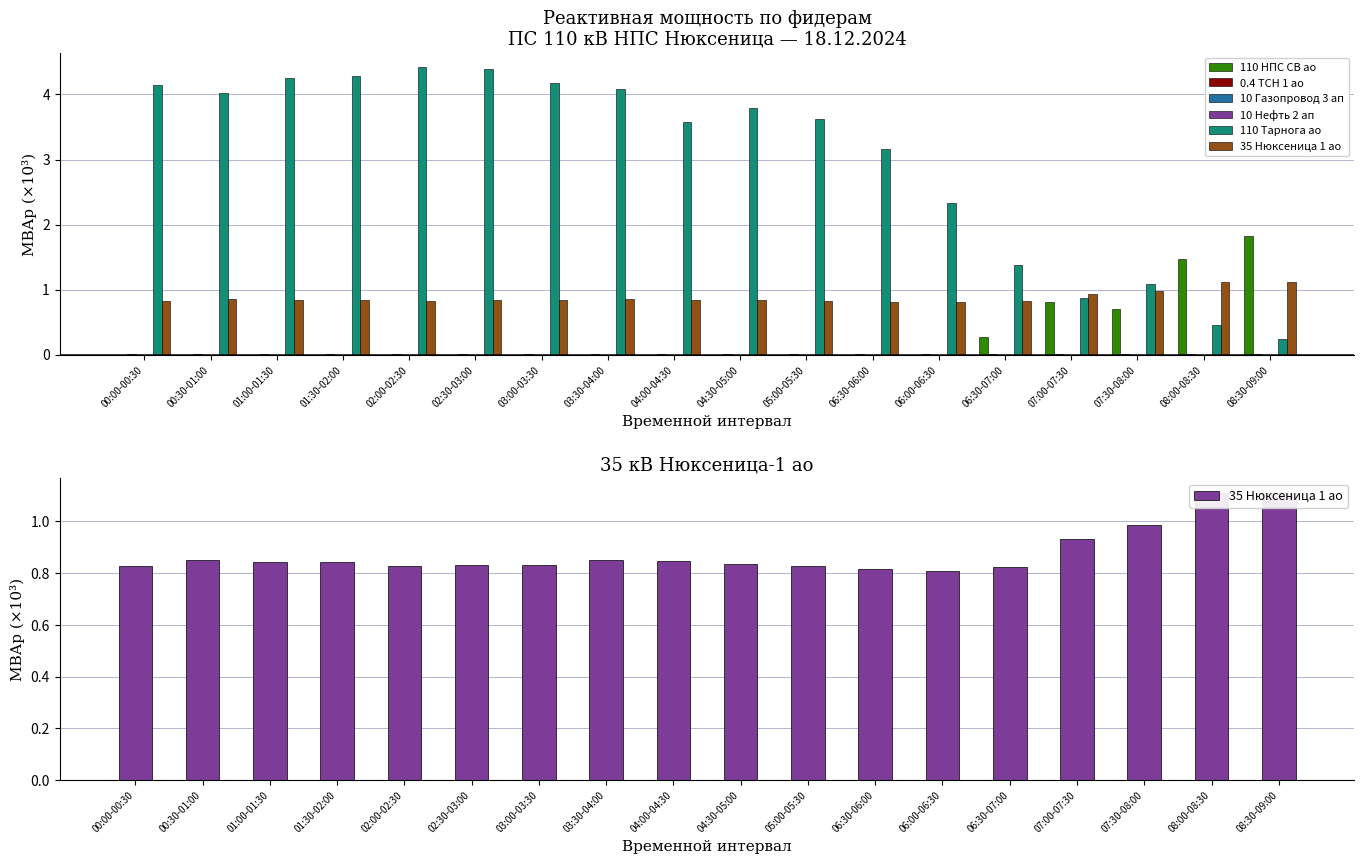

What is the sum of all 35 Нюксеница 1 ао values?

15.8